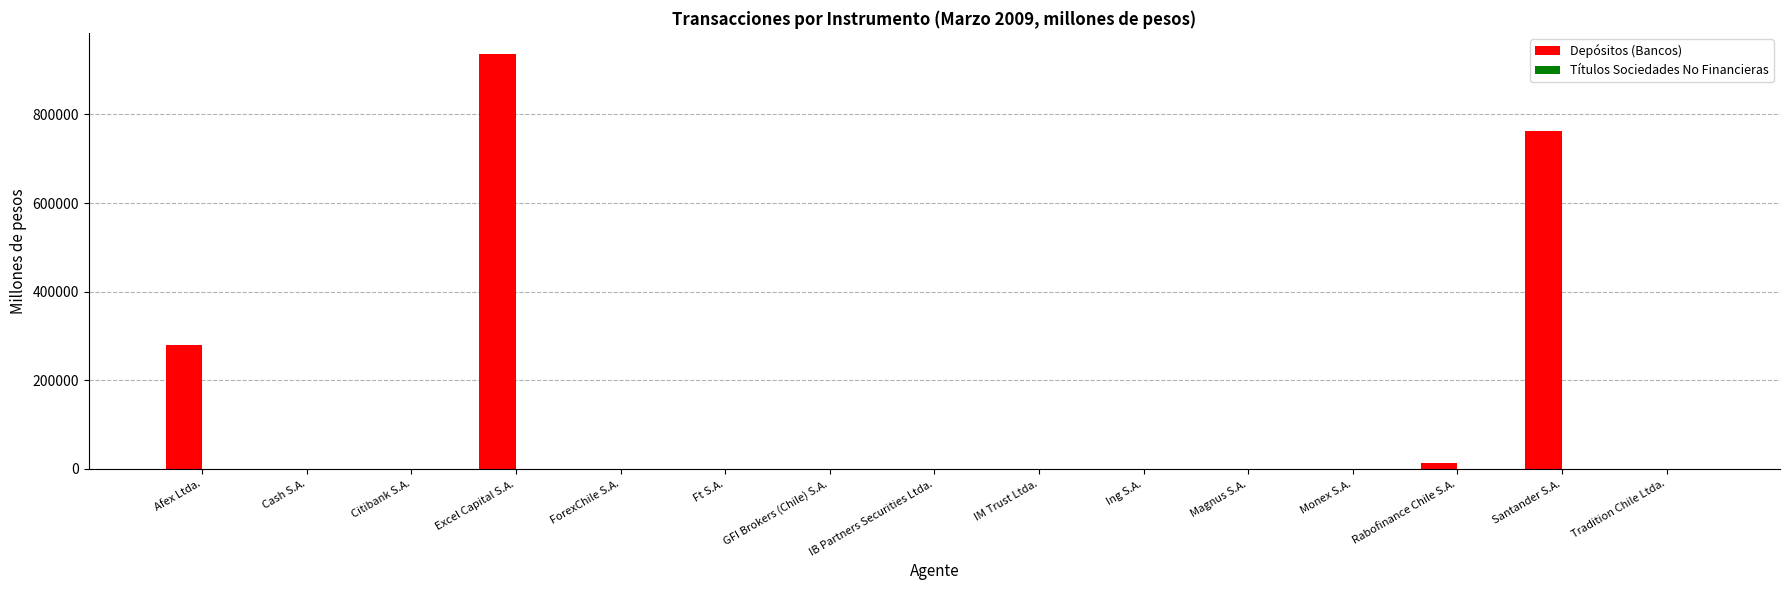

What is the greatest value displayed?

937334.0